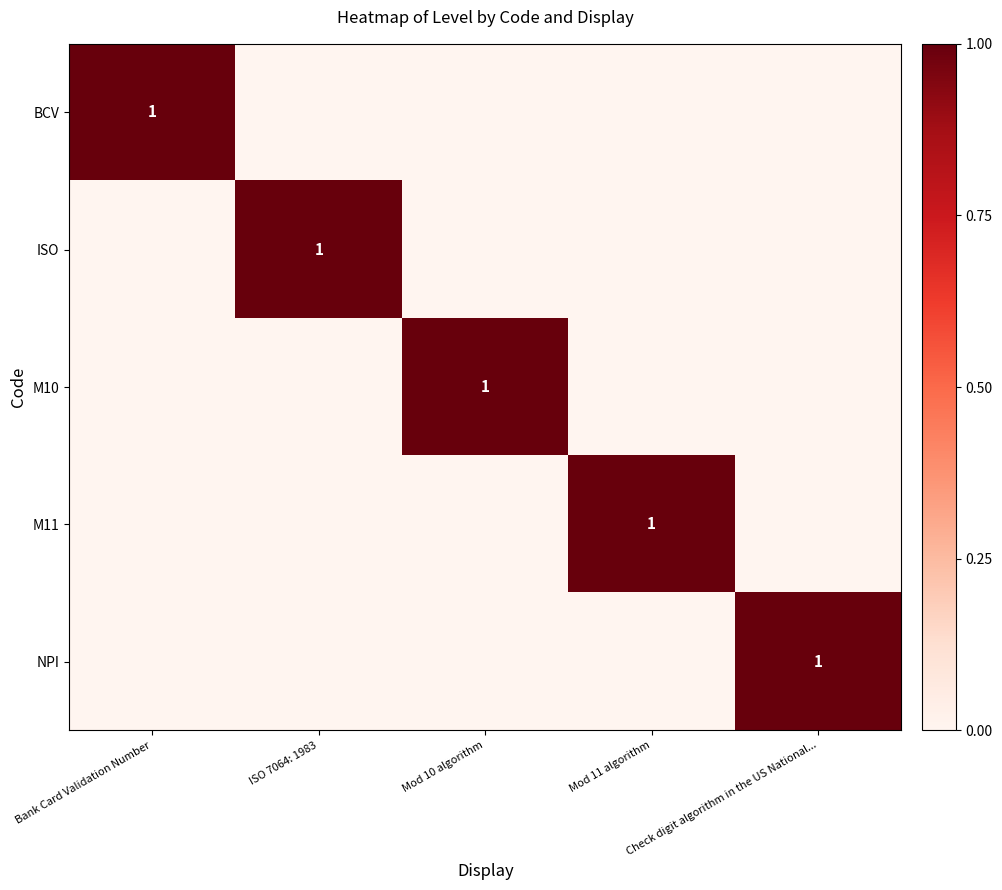

Where is ISO nearest to the value 0?

Bank Card Validation Number